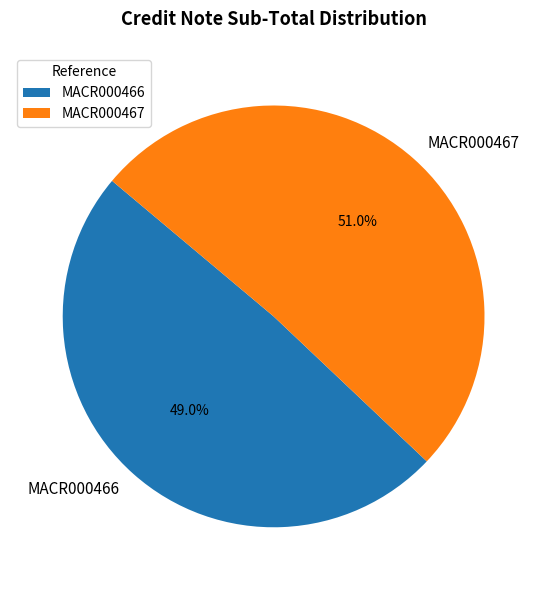

How many segments does this pie chart have?

2